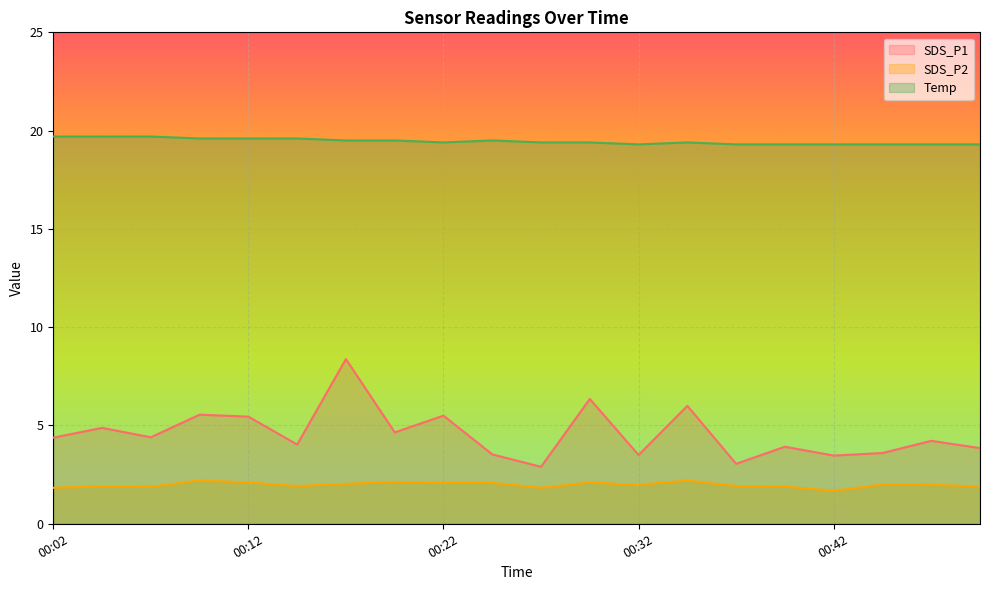

True or false: Temp and SDS_P2 cross at least once.

False